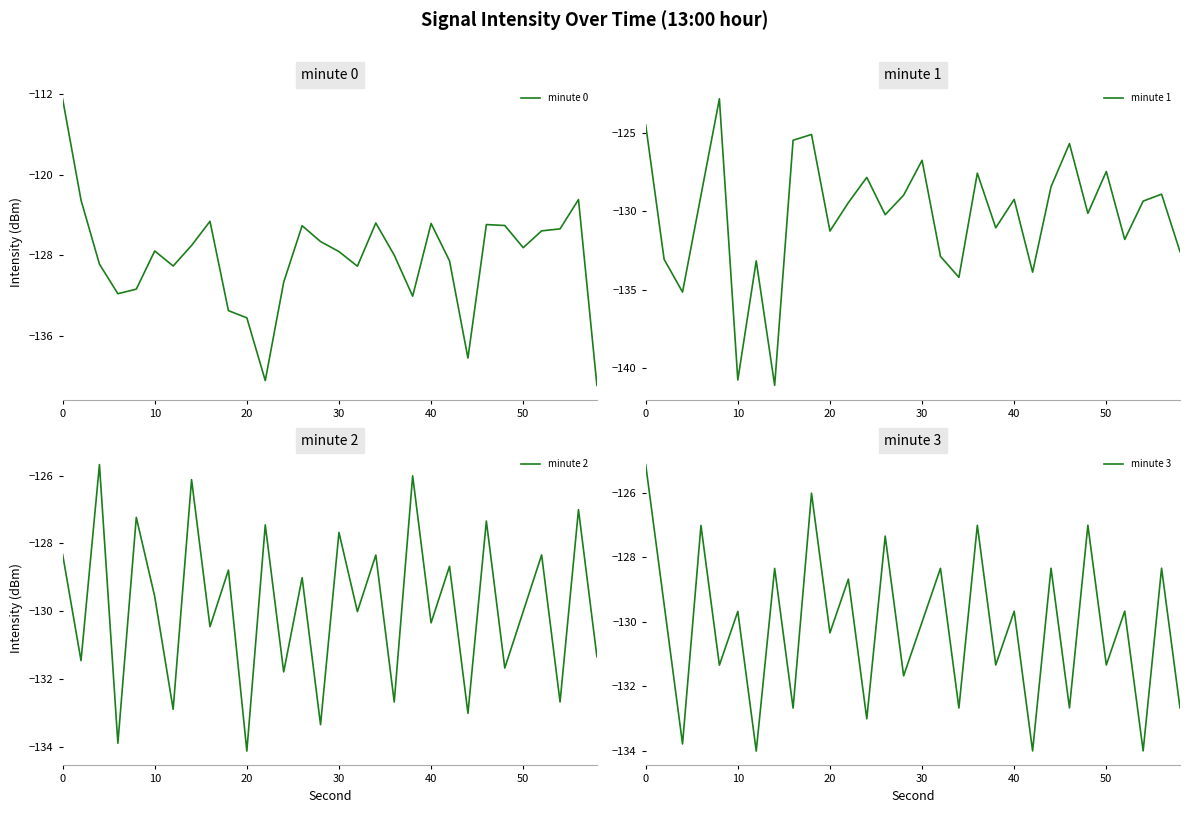

Is it true that minute 1 equals -131.3 at 20?

True